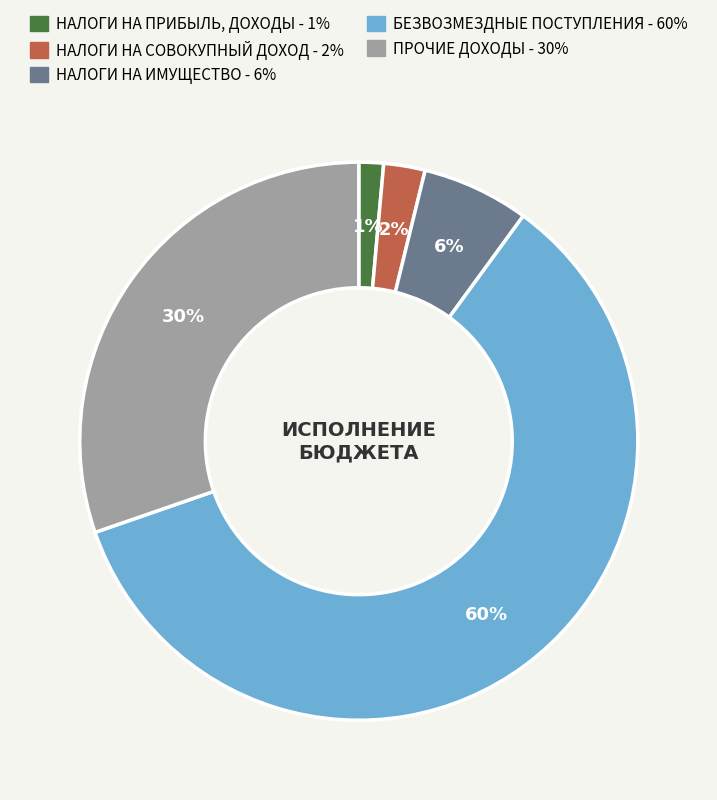

What is the largest slice in the pie chart?

БЕЗВОЗМЕЗДНЫЕ ПОСТУПЛЕНИЯ